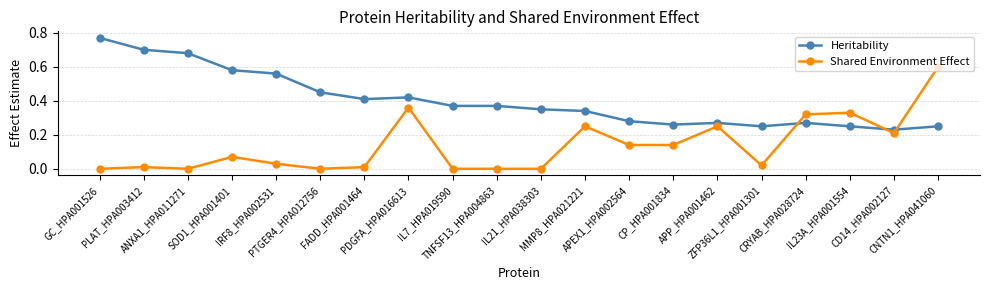

True or false: Shared Environment Effect has more than 2 points higher than both neighbors.

True